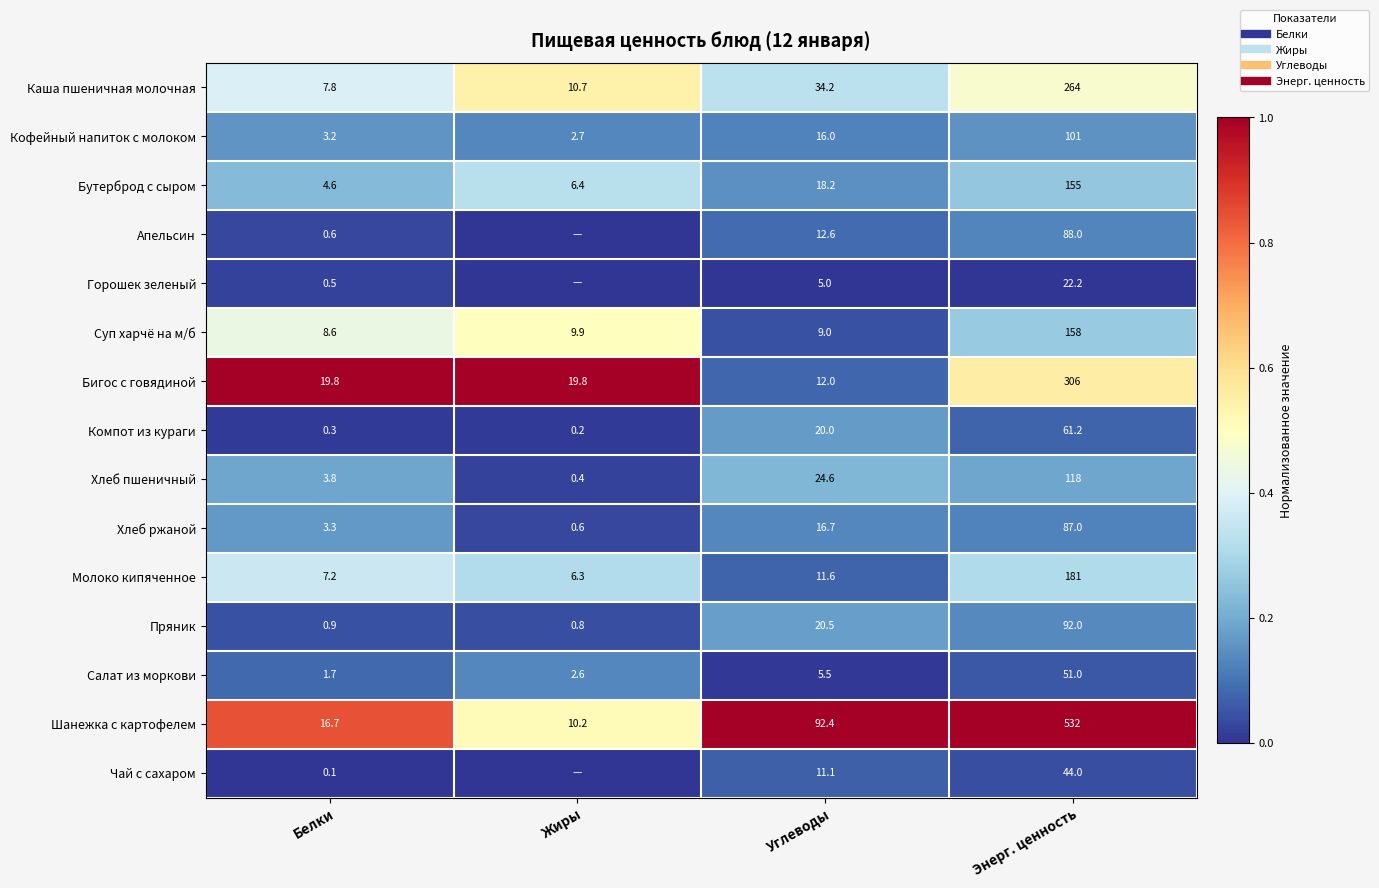

Which category has the lowest value in the Пряник series?

Жиры